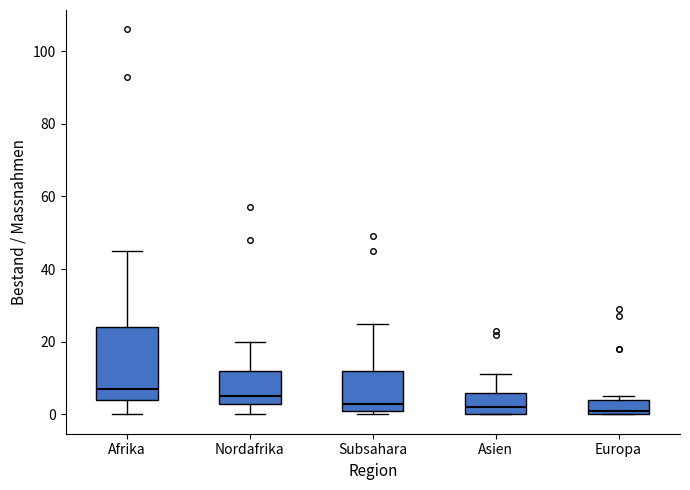

Reading left to right, read every box against the y-axis: the position of its median line, the range the box covers, and the ends of its whiskers. The values are not printed on the chart, so give them approximately, as read against the axis.

Afrika: median 8, box 4 to 24, whiskers 0 to 46
Nordafrika: median 6, box 4 to 12, whiskers 0 to 20
Subsahara: median 4, box 2 to 12, whiskers 0 to 26
Asien: median 2, box 0 to 6, whiskers 0 to 12
Europa: median 2, box 0 to 4, whiskers 0 to 6